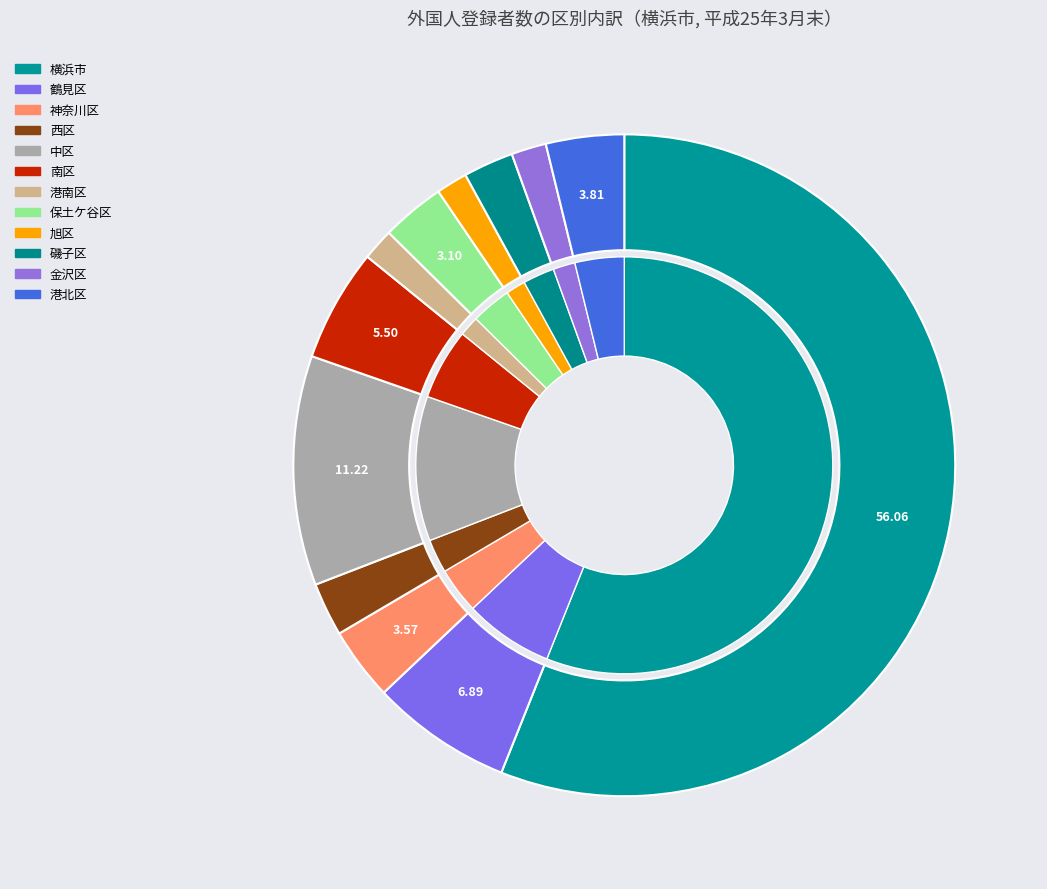

What is the ratio of the value at 神奈川区 to the value at 磯子区?

1.5